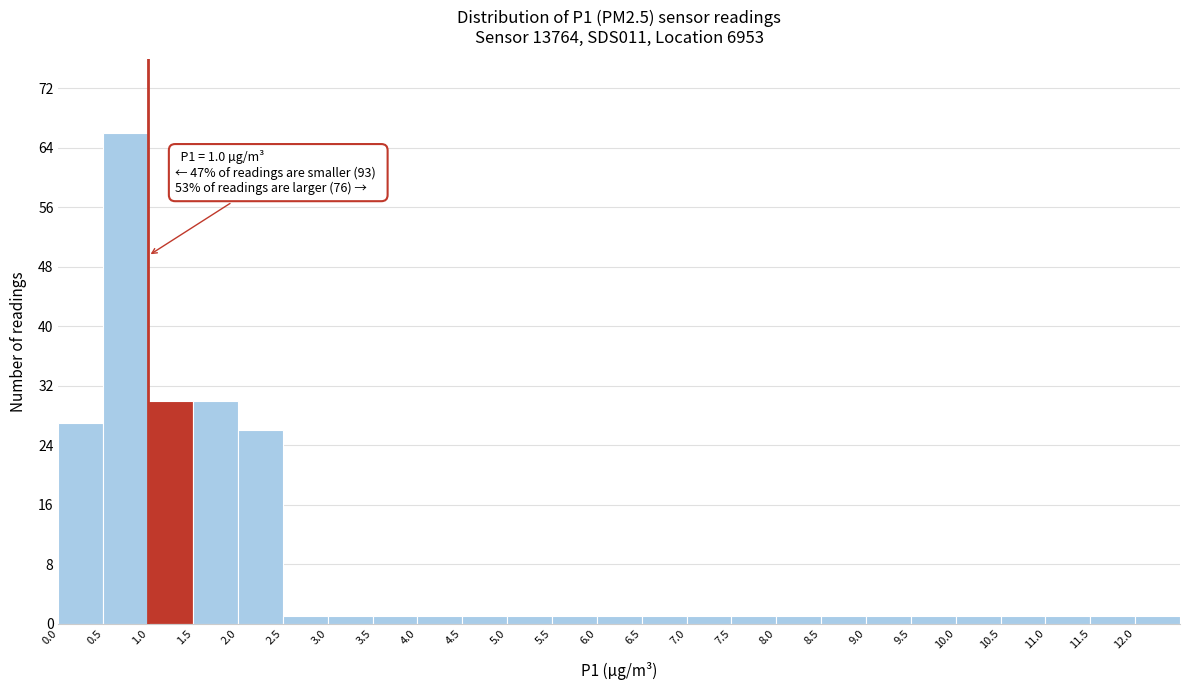

Over which range of the x-axis is the bar tallest?

0.5 to 1.0